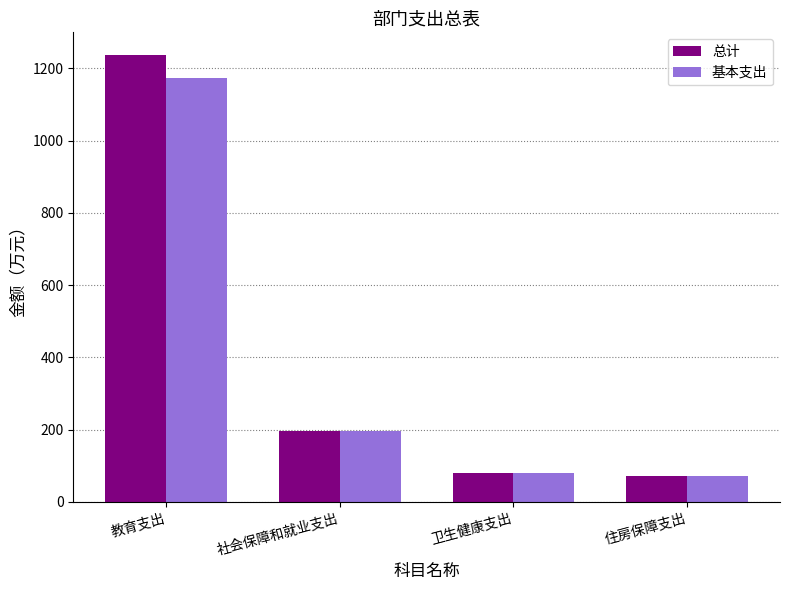

Which label corresponds to the largest value in the chart?

教育支出